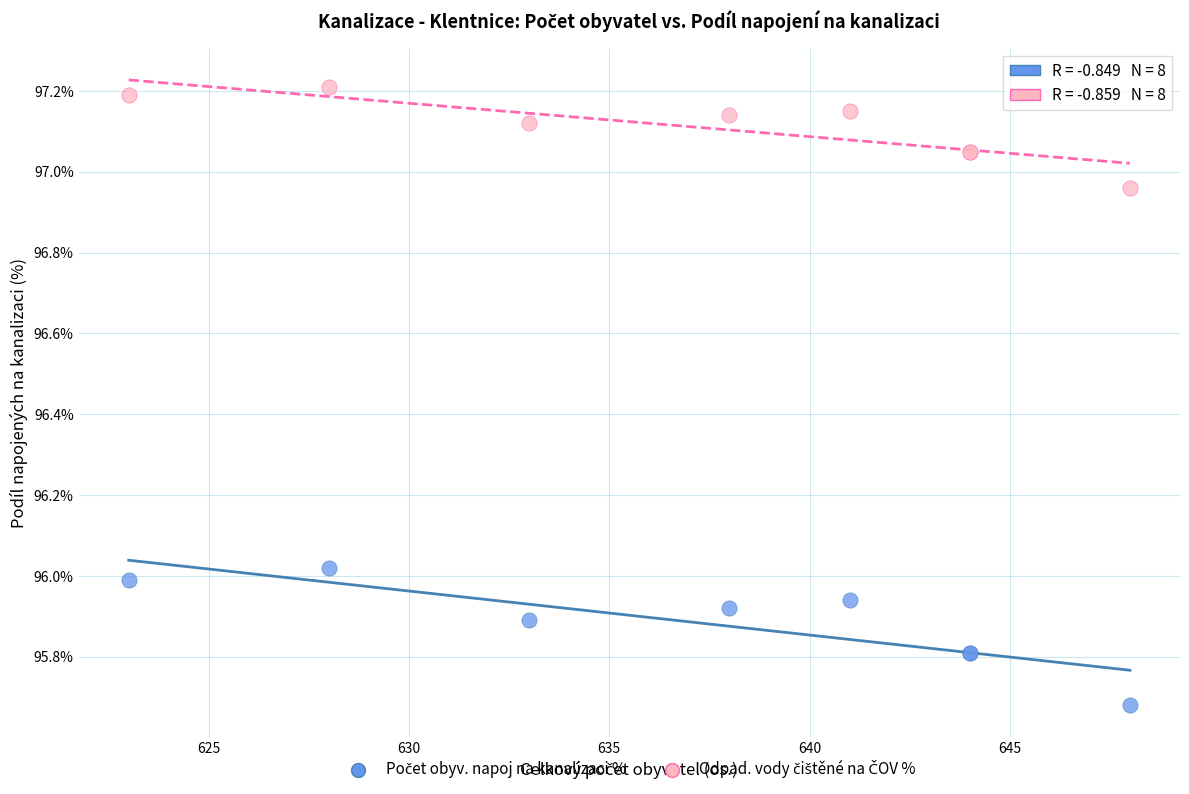

What is the X range (max minus min) for the scatter plot?

25.0